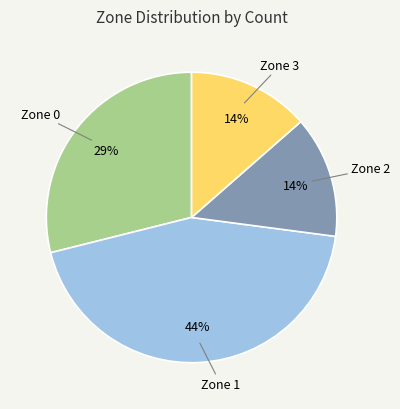

To the nearest percent, what is the average slice percentage?

25%